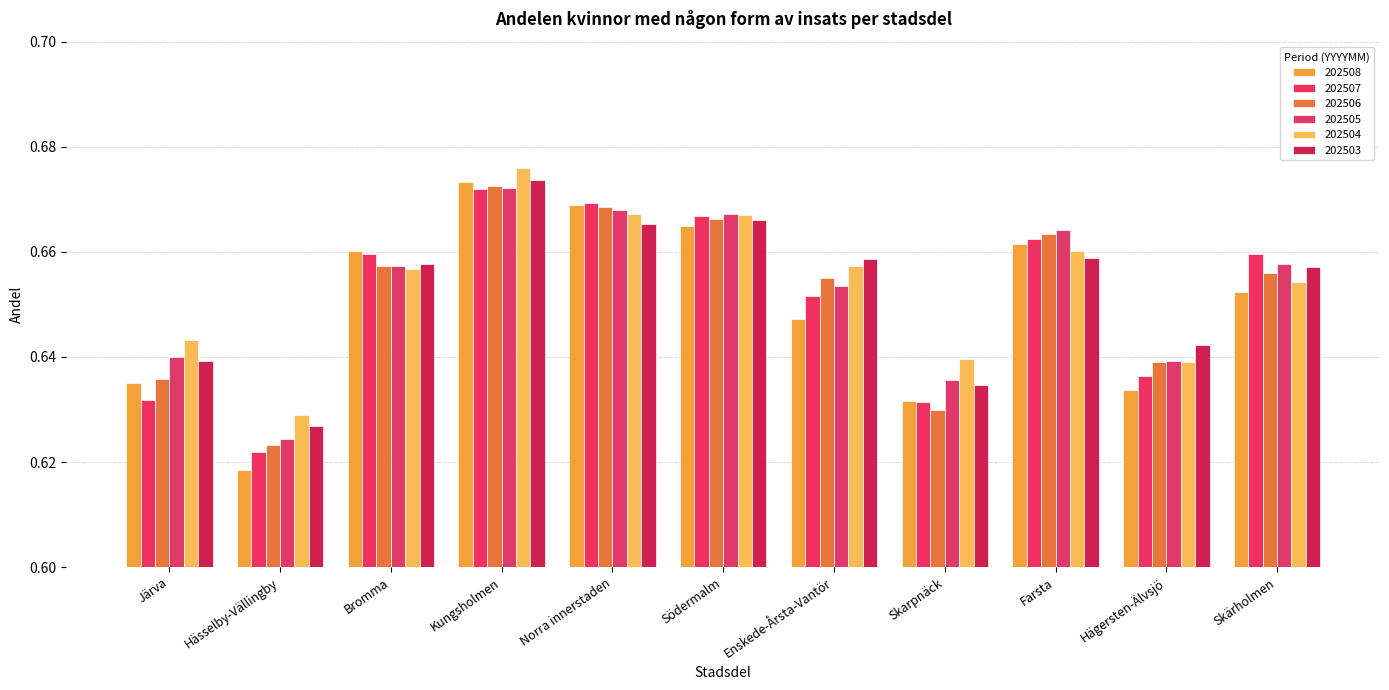

What is the sum of the 202505 values at Enskede-Årsta-Vantör and Södermalm?

1.3